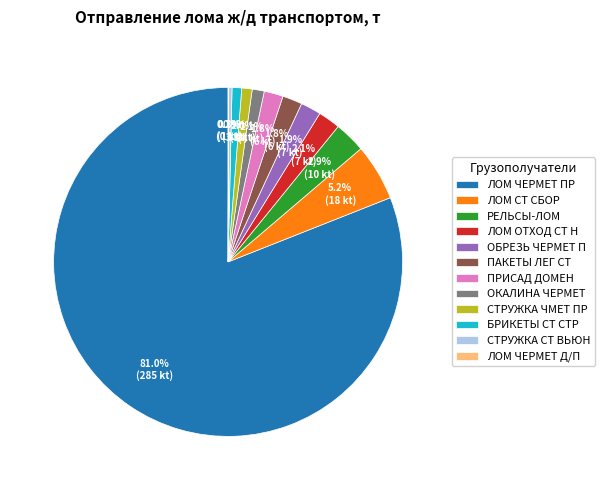

What percentage is NOT represented by СТРУЖКА ЧМЕТ ПР?

99.0%